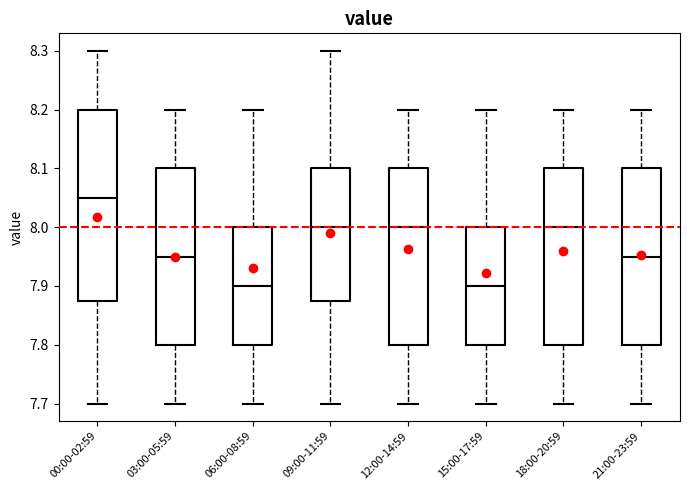

Reading left to right, read every box against the y-axis: the position of its median line, the range the box covers, and the ends of its whiskers. The values are not printed on the chart, so give them approximately, as read against the axis.

00:00-02:59: median 8.05, box 7.88 to 8.20, whiskers 7.70 to 8.30
03:00-05:59: median 7.95, box 7.80 to 8.10, whiskers 7.70 to 8.20
06:00-08:59: median 7.90, box 7.80 to 8.00, whiskers 7.70 to 8.20
09:00-11:59: median 8.00, box 7.88 to 8.10, whiskers 7.70 to 8.30
12:00-14:59: median 8.00, box 7.80 to 8.10, whiskers 7.70 to 8.20
15:00-17:59: median 7.90, box 7.80 to 8.00, whiskers 7.70 to 8.20
18:00-20:59: median 8.00, box 7.80 to 8.10, whiskers 7.70 to 8.20
21:00-23:59: median 7.95, box 7.80 to 8.10, whiskers 7.70 to 8.20